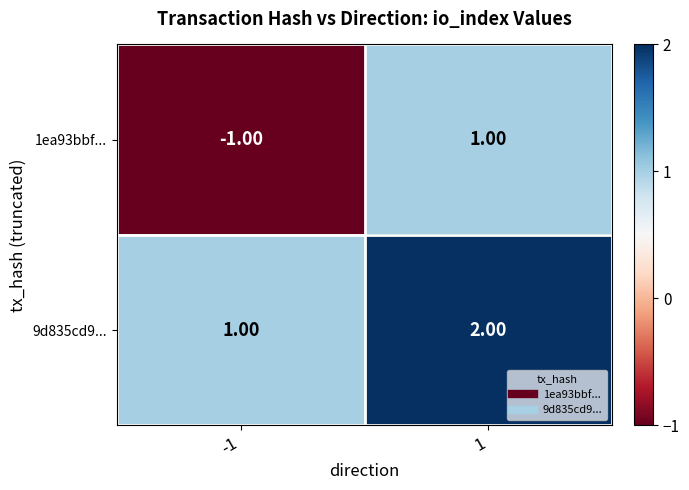

What is the sum of the 9d835cd9... values at -1 and 1?

3